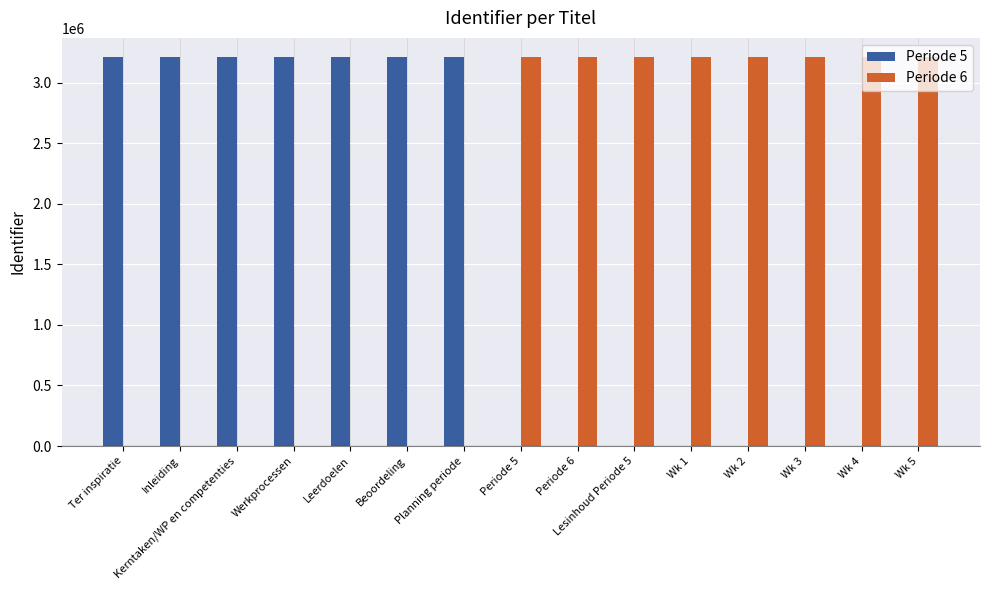

What is the total value across all series at Planning periode?

3209493